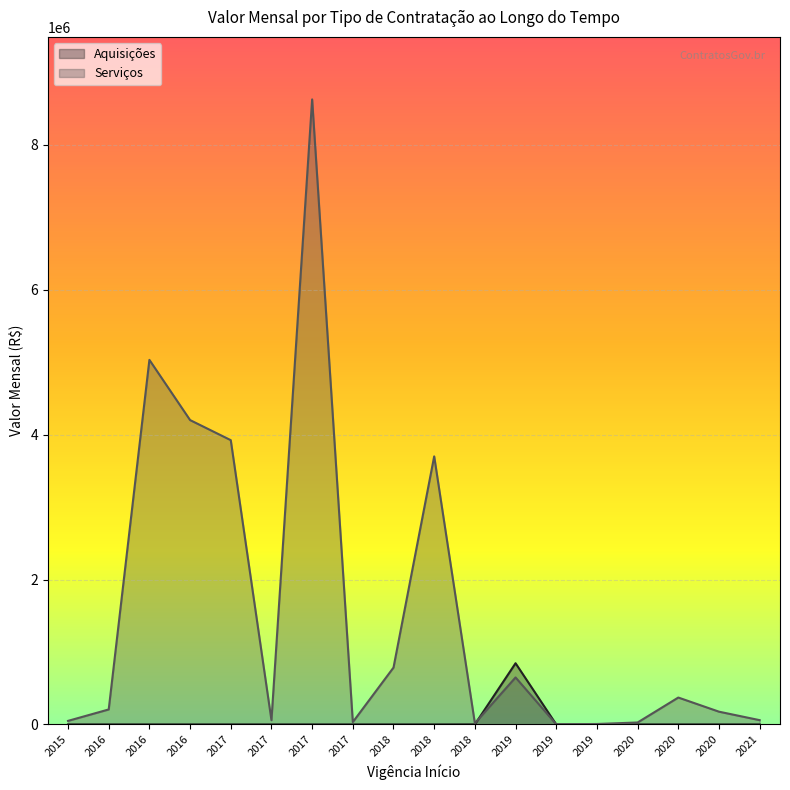

Reading left to right, transcribe all the data shown in this chart.

Aquisições: 2015=0.0	2016=0.0	2016=0.0	2016=0.0	2017=0.0	2017=0.0	2017=0.0	2017=0.0	2018=0.0	2018=0.0	2018=776.8	2019=844443.0	2019=0.0	2019=0.0	2020=0.0	2020=0.0	2020=0.0	2021=0.0
Serviços: 2015=48908.2	2016=206547.0	2016=5031890.0	2016=4200820.0	2017=3923620.0	2017=57758.8	2017=8627150.0	2017=32198.8	2018=784701.0	2018=3700000.0	2018=15818.1	2019=648497.0	2019=1714.6	2019=5915.6	2020=26650.0	2020=371061.0	2020=175859.0	2021=58815.9